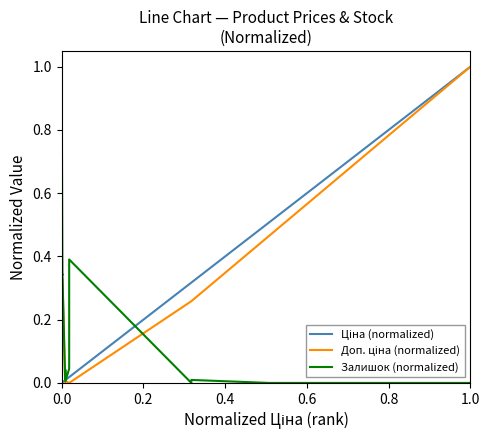

What is the difference between the maximum and minimum values in the Ціна (normalized) series?

1.0